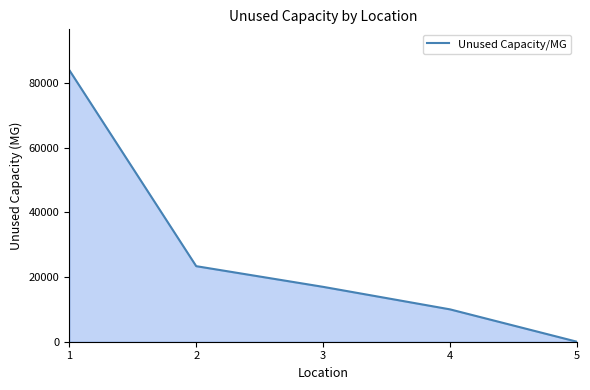

Reading left to right, what are all the values shown in this chart?

83950.0	23351.2	16958.7	10000.0	0.0